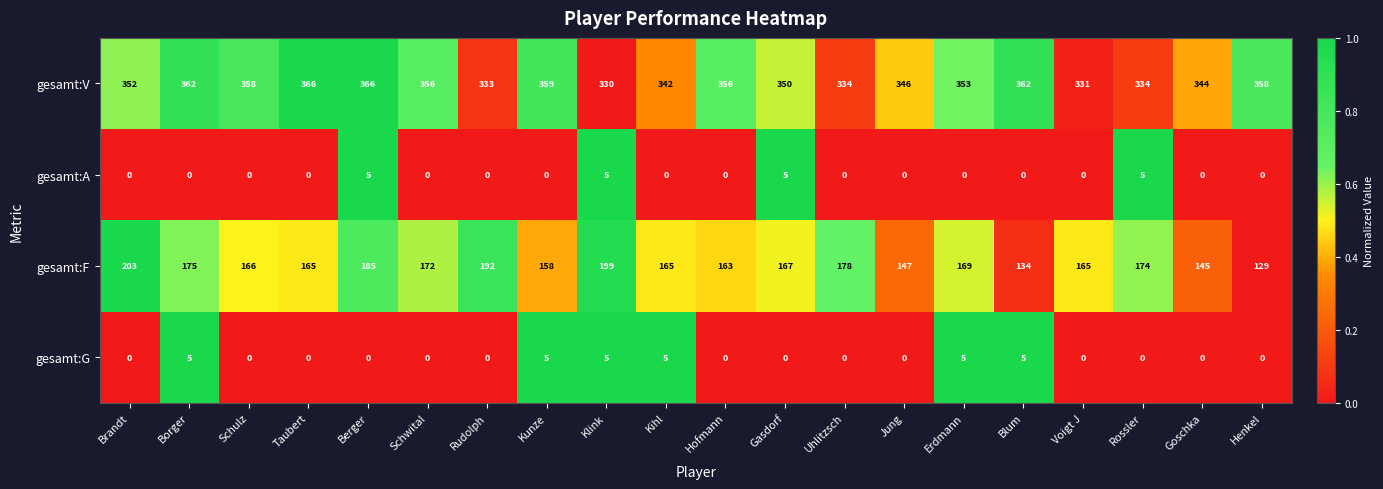

What is the spread (max minus min) of values at Goschka?

344